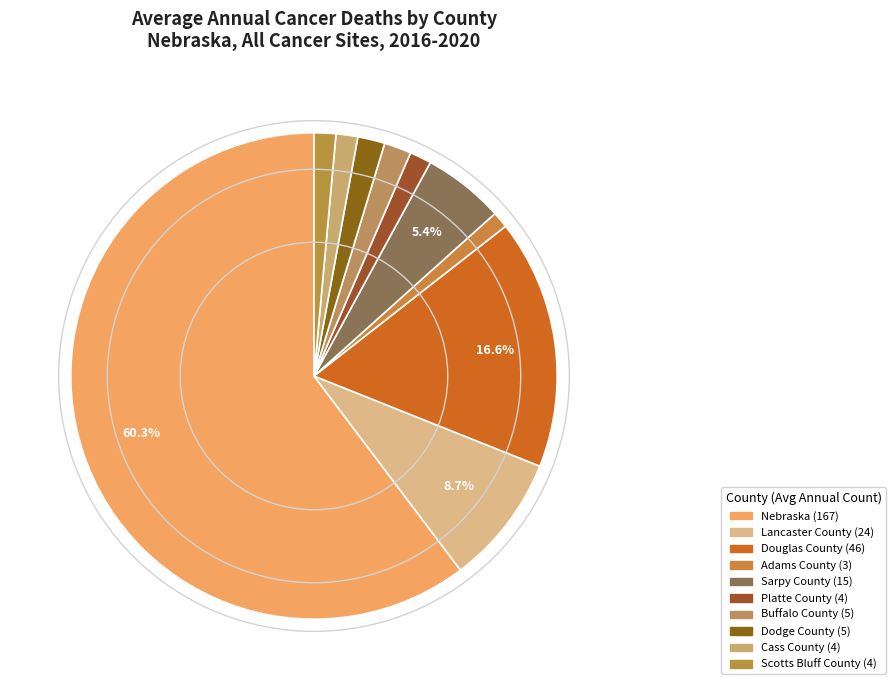

To the nearest percent, what portion does Cass County represent?

1%